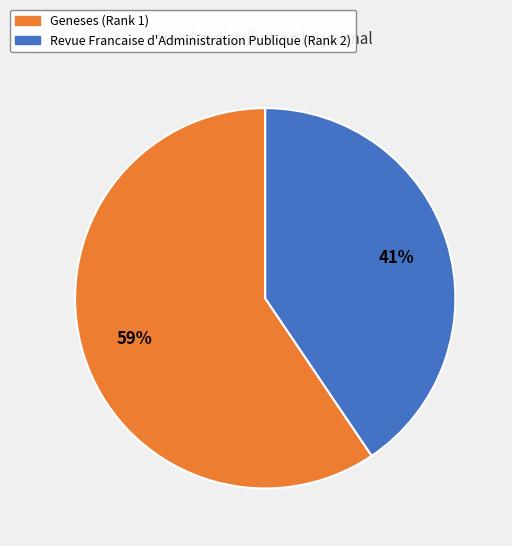

To the nearest percent, what is the combined percentage of Geneses (Rank 1) and Revue Francaise d'Administration Publique (Rank 2)?

100%